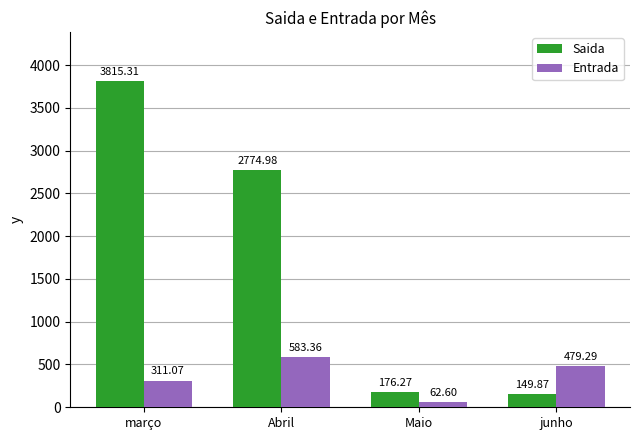

How many values in the Entrada series are below 479?

2